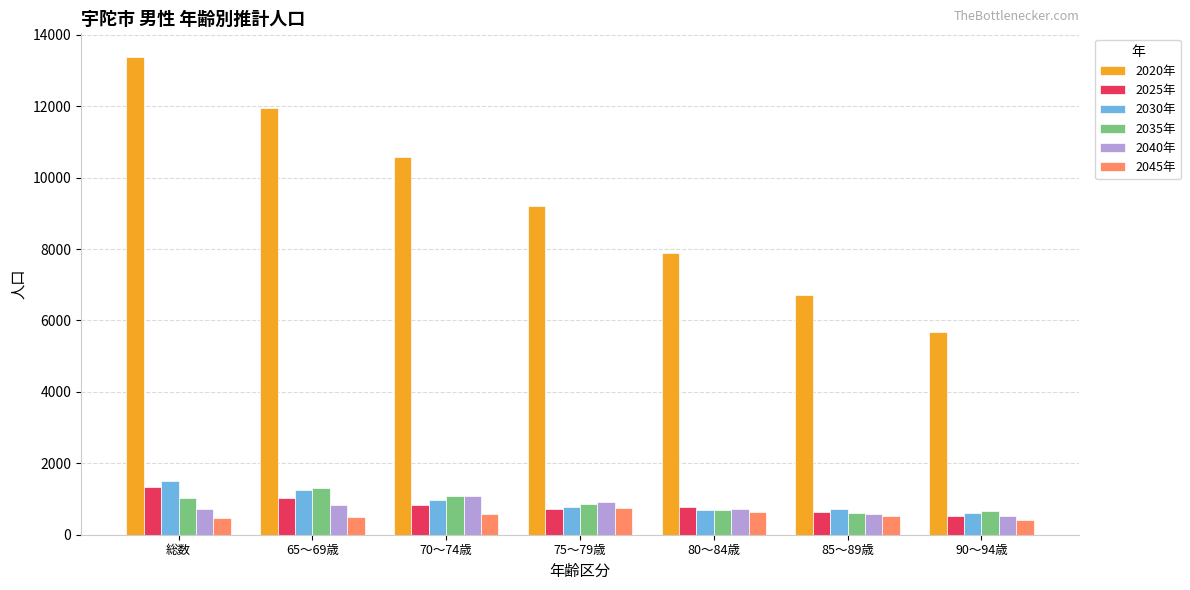

What is the sum of all 2045年 values?

3866